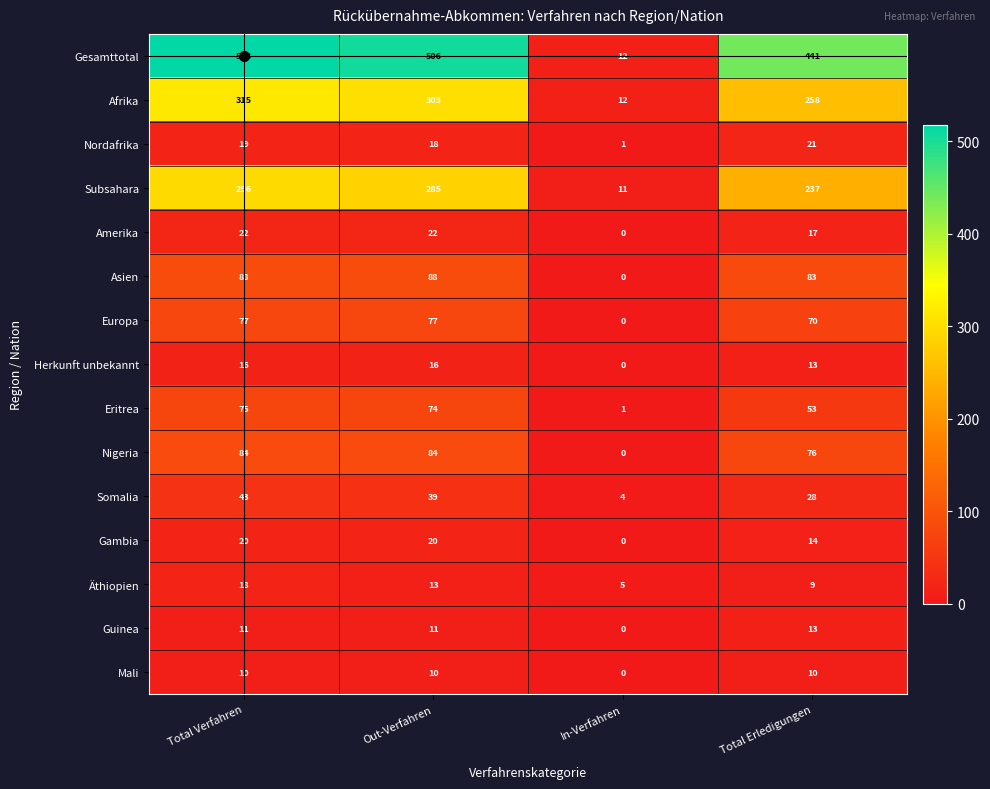

At which label is Afrika closest to 163?

Total Erledigungen